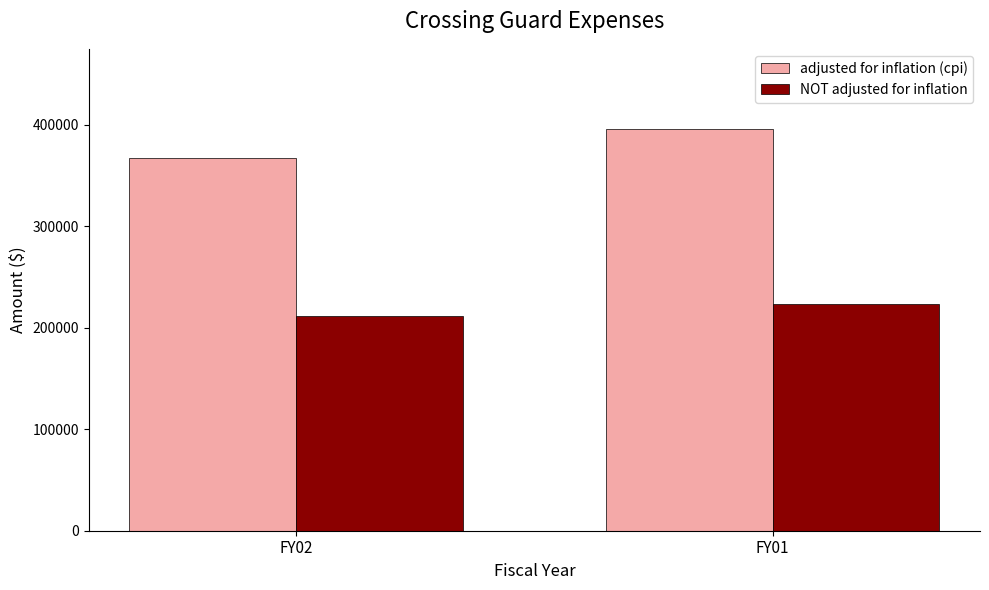

What is the spread (max minus min) of values at FY01?

171807